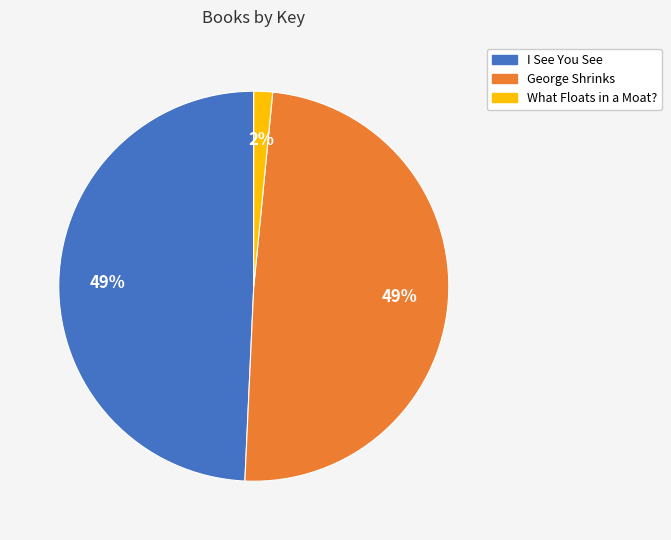

Is What Floats in a Moat? the majority of the pie?

No